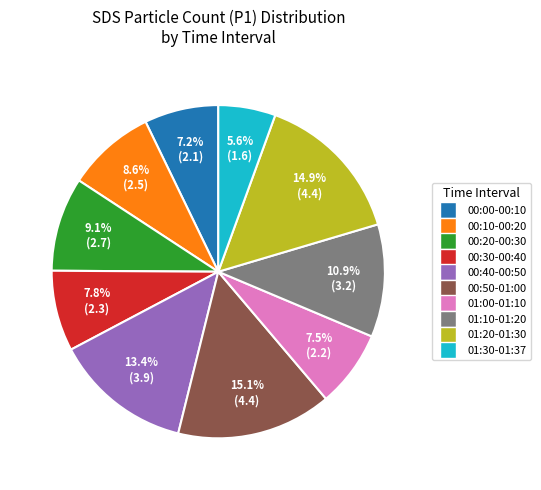

Does any single category account for the majority?

No